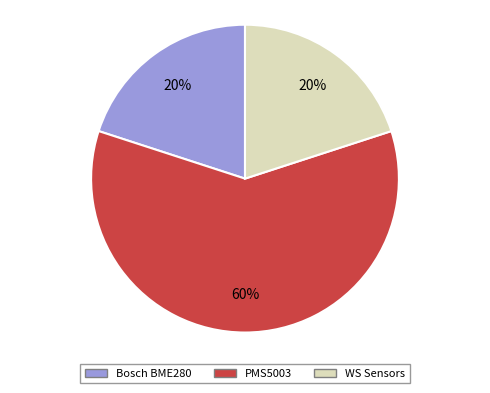

Which slice is the largest?

PMS5003